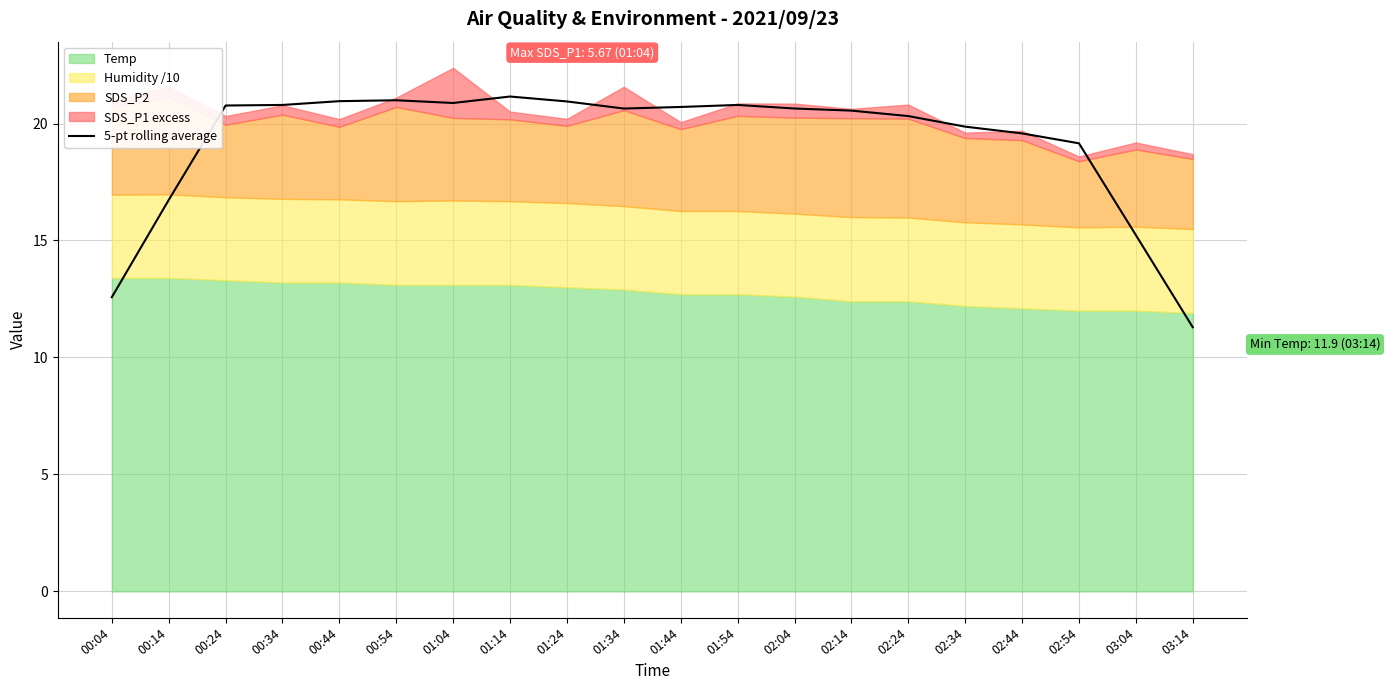

Reading left to right, extract all data points from this chart.

12.6	16.7	20.8	20.8	21.0	21.0	20.9	21.2	20.9	20.6	20.7	20.8	20.6	20.6	20.3	19.9	19.6	19.2	15.2	11.3